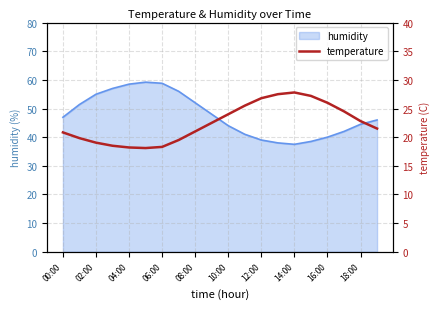

What is the minimum value for humidity?

37.5